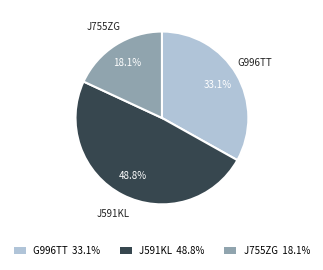

Is there any slice that represents more than half of the pie?

No